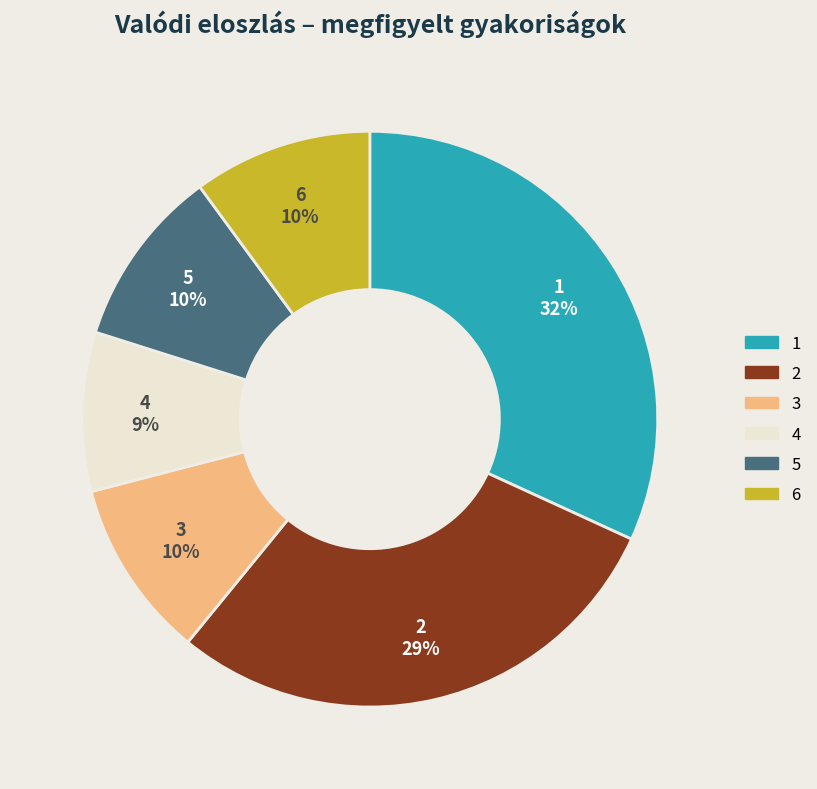

Combined, do 2 and 3 account for over 50%?

No